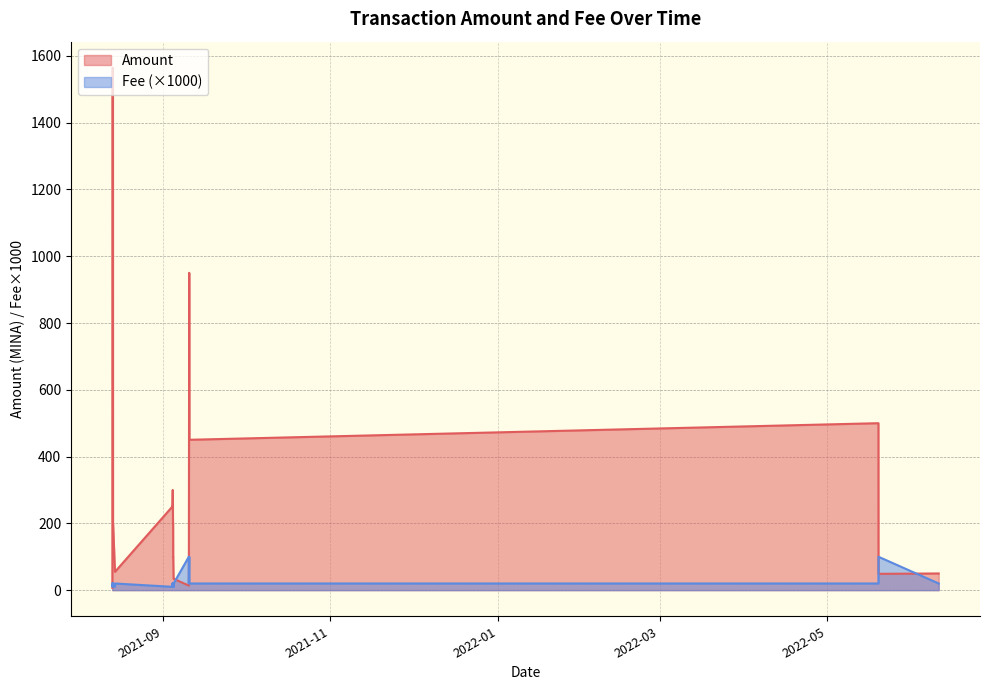

Where is Fee nearest to the value 55?

2021-08-13 10:39:00